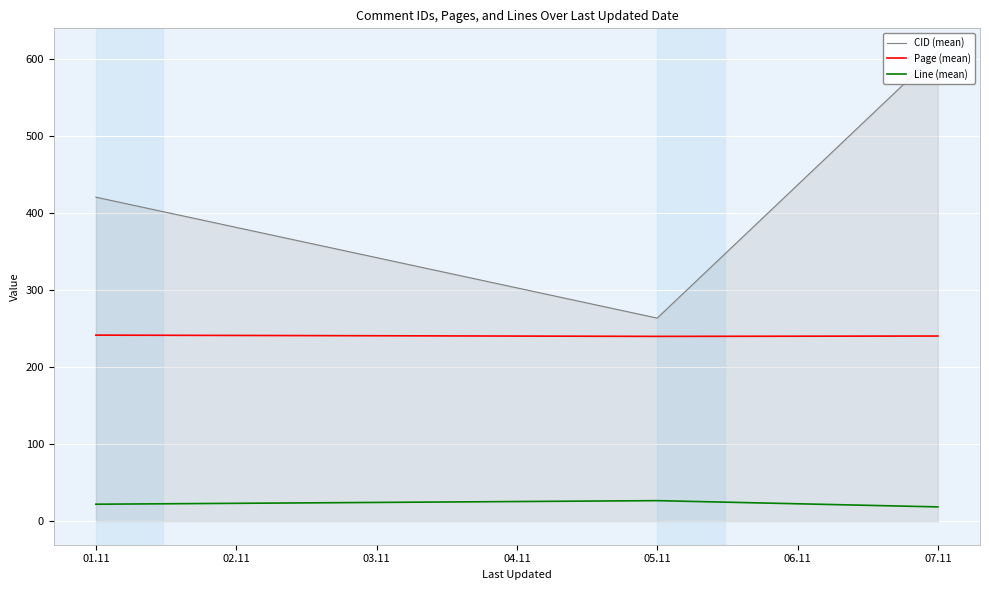

What is the lowest value of the CID (mean) series?

263.8